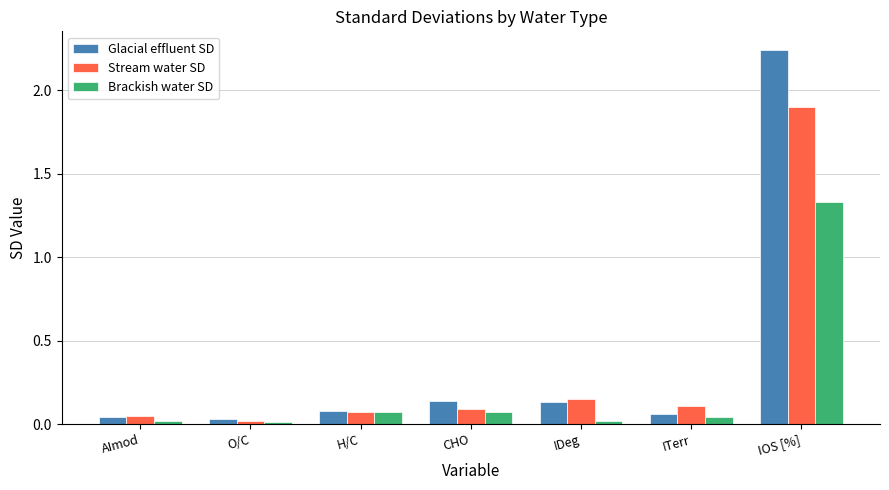

What is the label of the 7th bar from the left?

IOS [%]